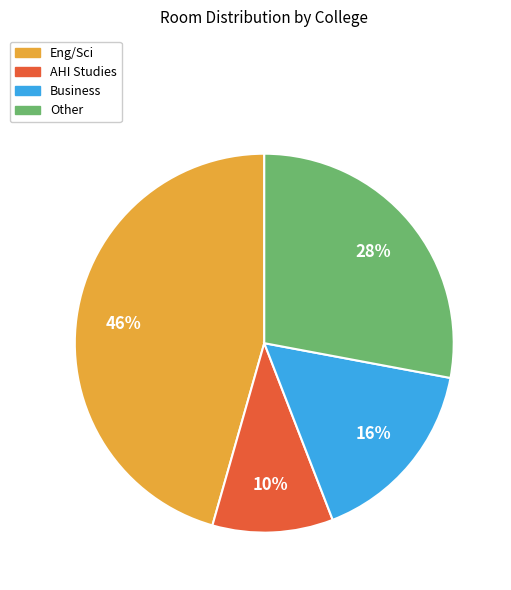

To the nearest percent, what percentage of the pie is Eng/Sci?

46%